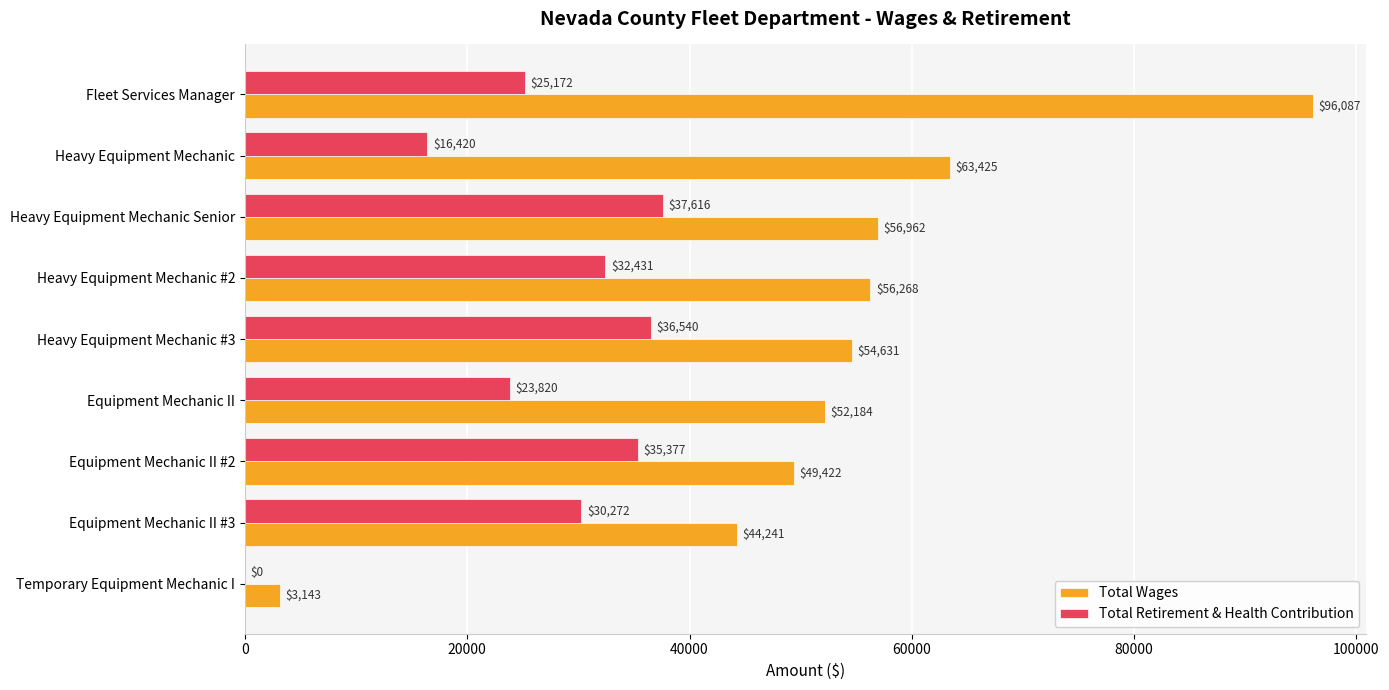

What are all the series names shown in the legend?

Total Wages, Total Retirement & Health Contribution